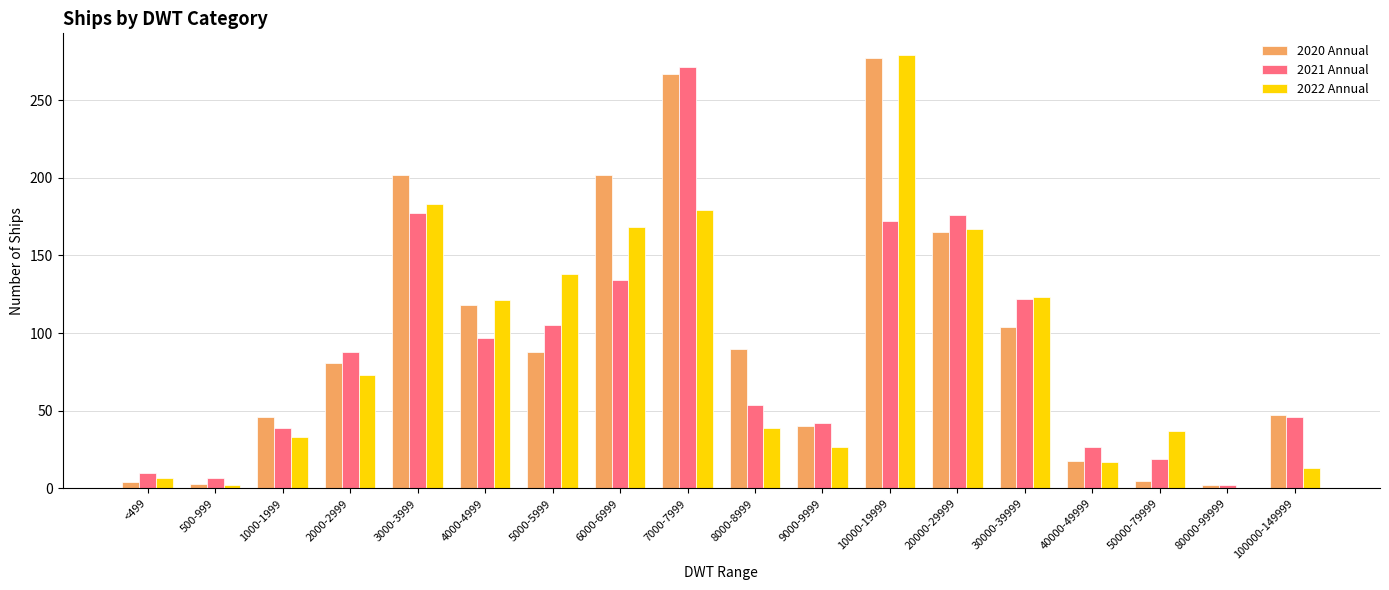

Does the chart contain stacked bars?

No